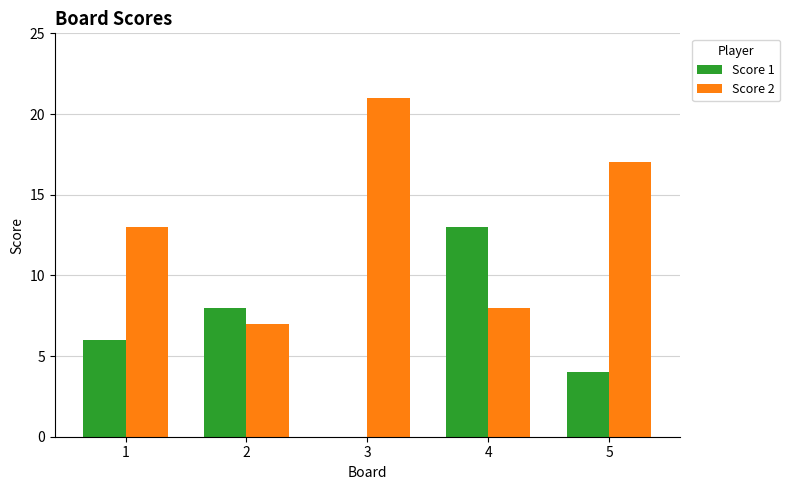

How many groups of bars are there?

5